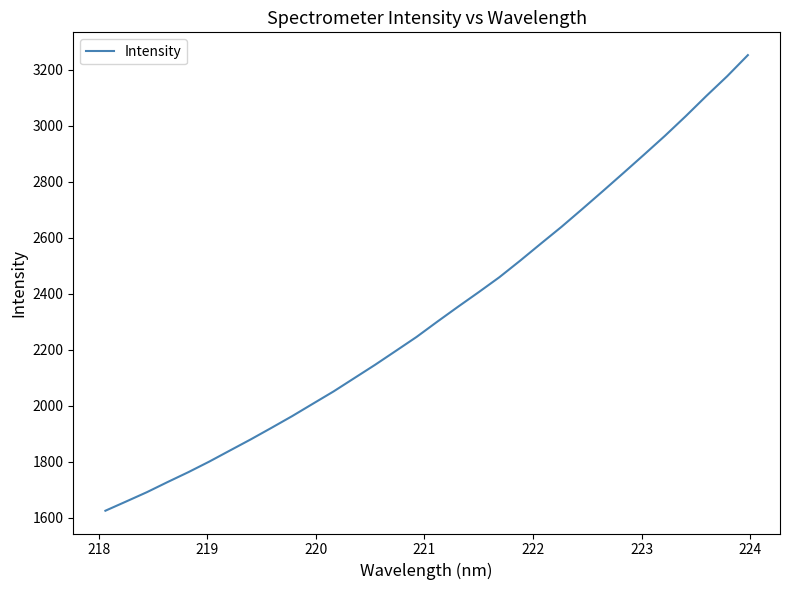

Does the chart display data point markers on the line(s)?

No